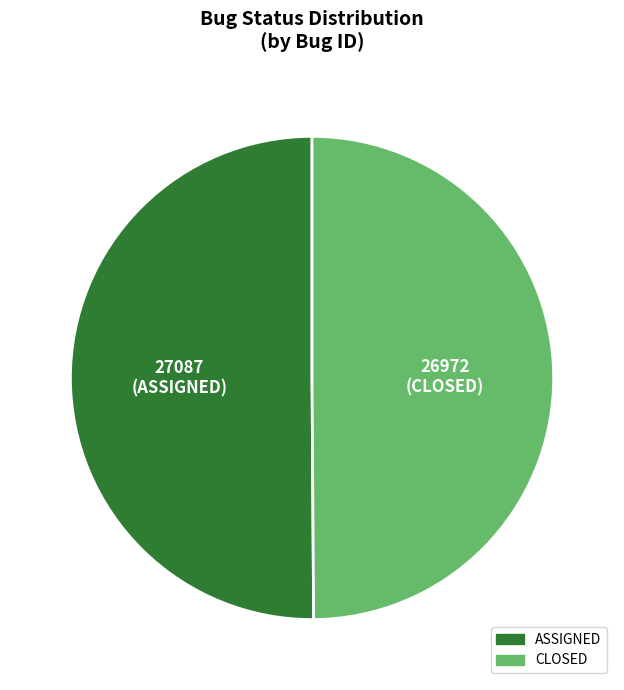

Combined, do CLOSED and ASSIGNED account for over 50%?

Yes